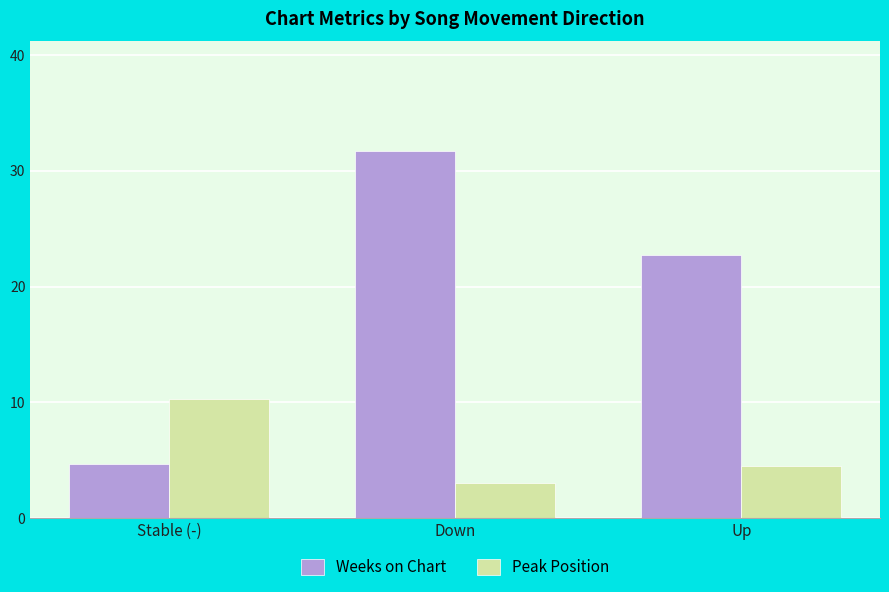

Is the value of Weeks on Chart at Stable (-) greater than the value of Peak Position at Down?

Yes